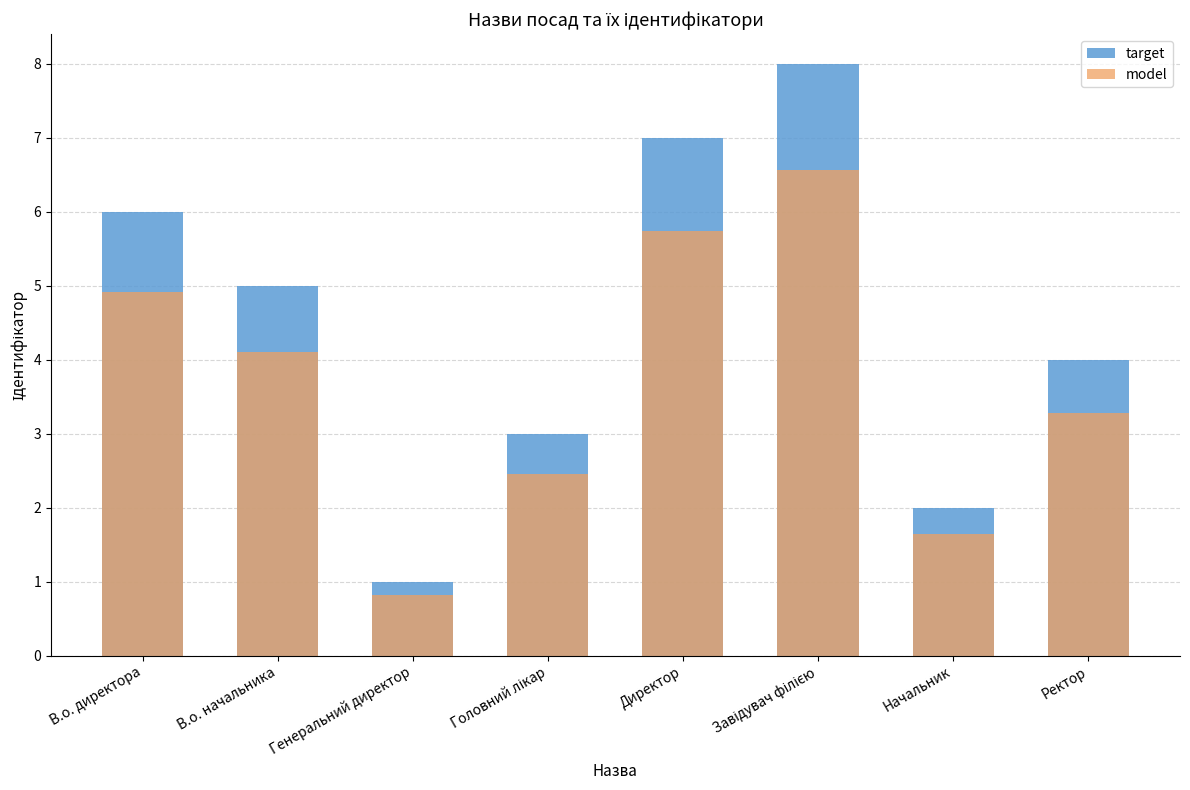

What is the average value of the model series?

3.7